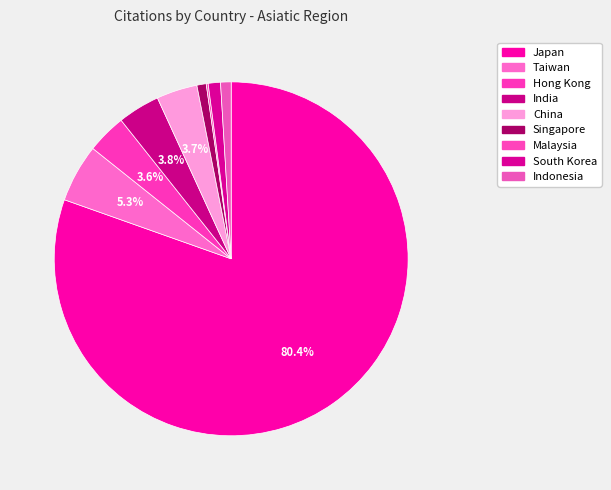

How much of the chart is everything except China?

96.3%